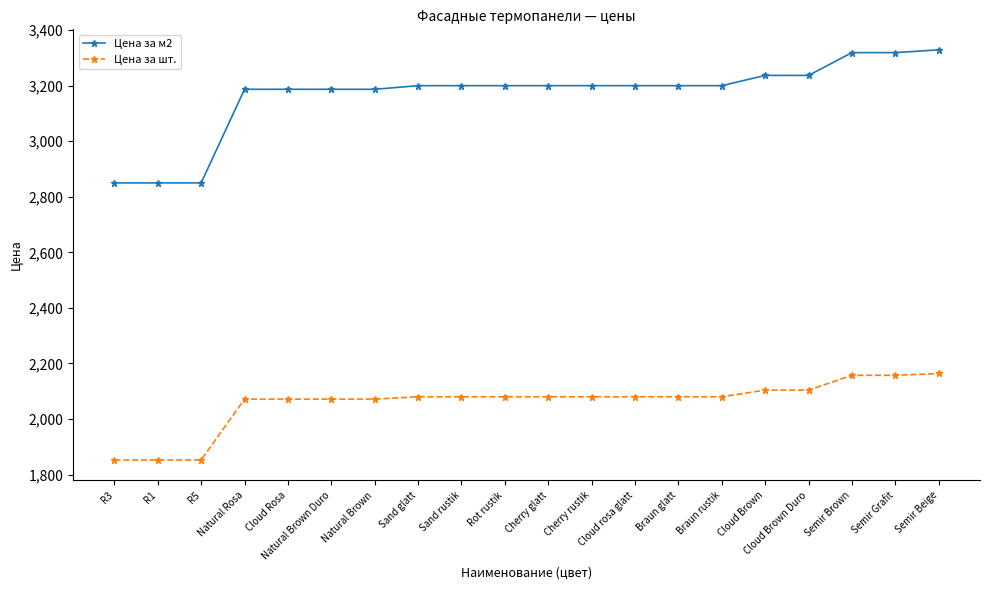

Does the chart display data point markers on the line(s)?

Yes